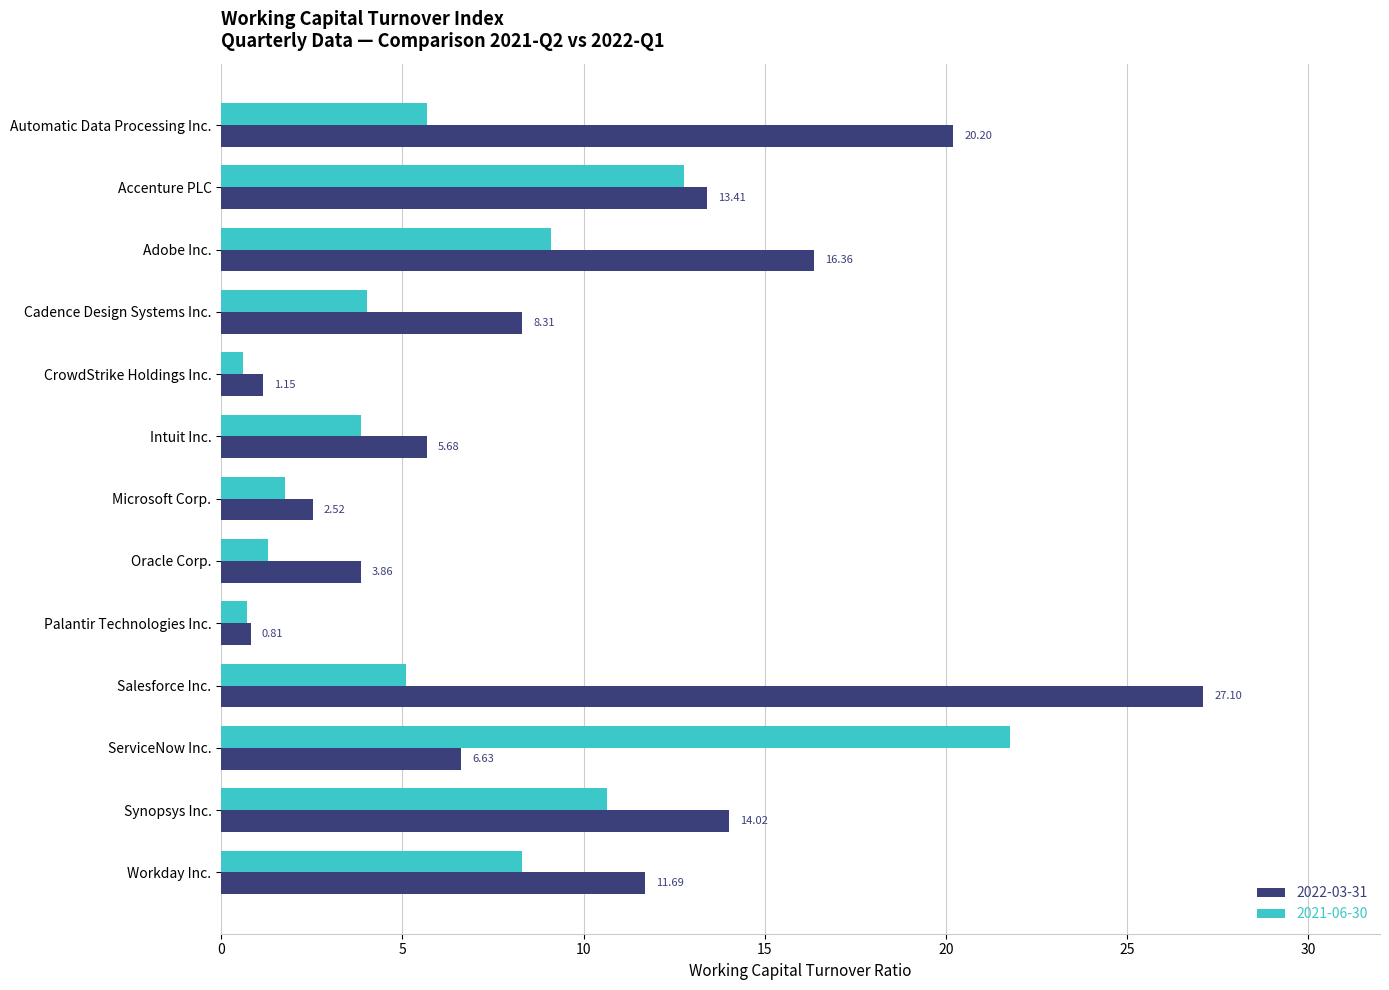

What is the difference between the maximum and second lowest values in the 2021-06-30 series?

21.1